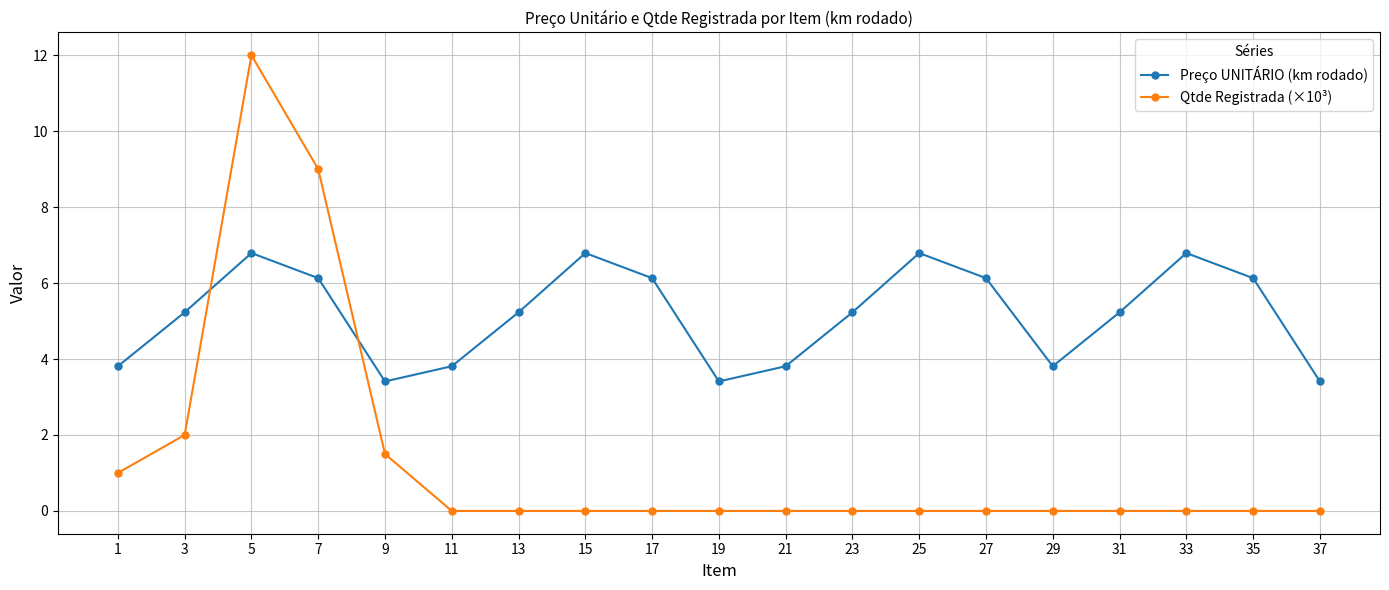

Which series has the largest total across all categories?

Preço UNITÁRIO (km rodado)